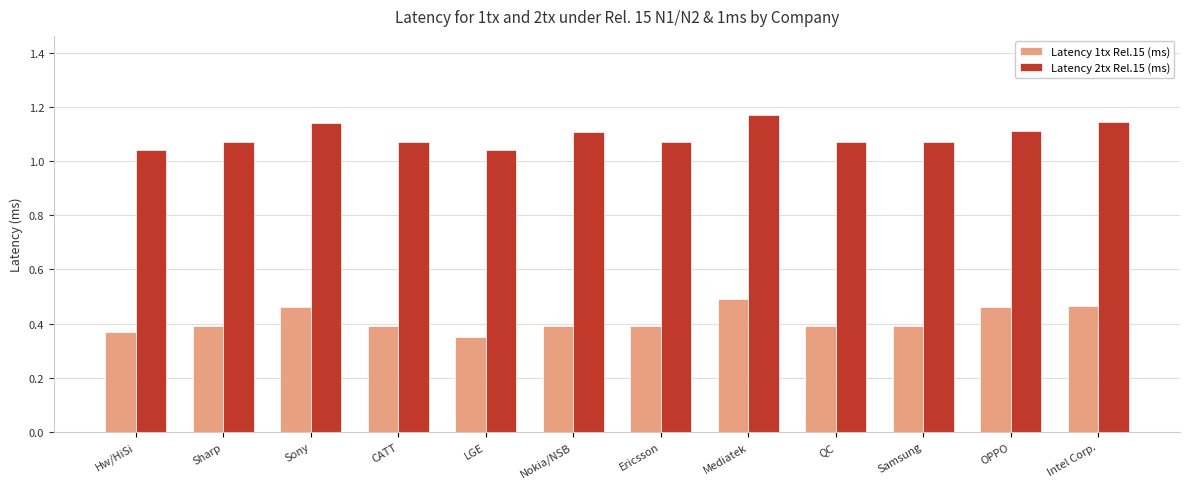

What is the label of the 7th bar from the right?

Nokia/NSB